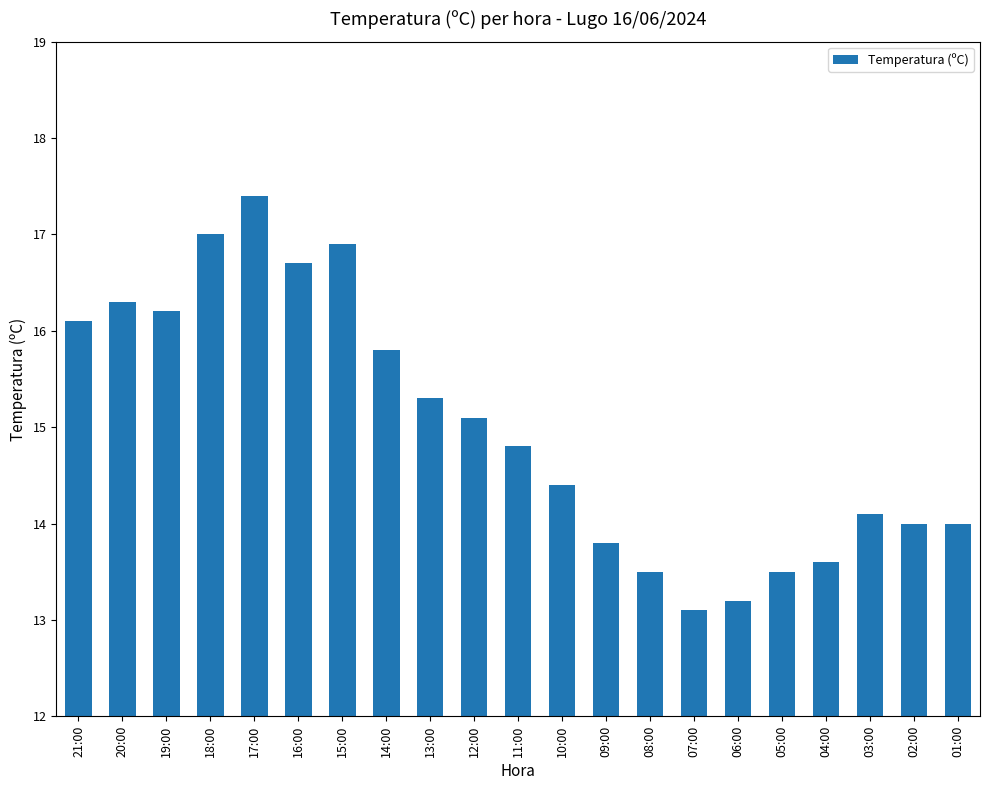

What is the difference between the values at 04:00 and 08:00?

0.1